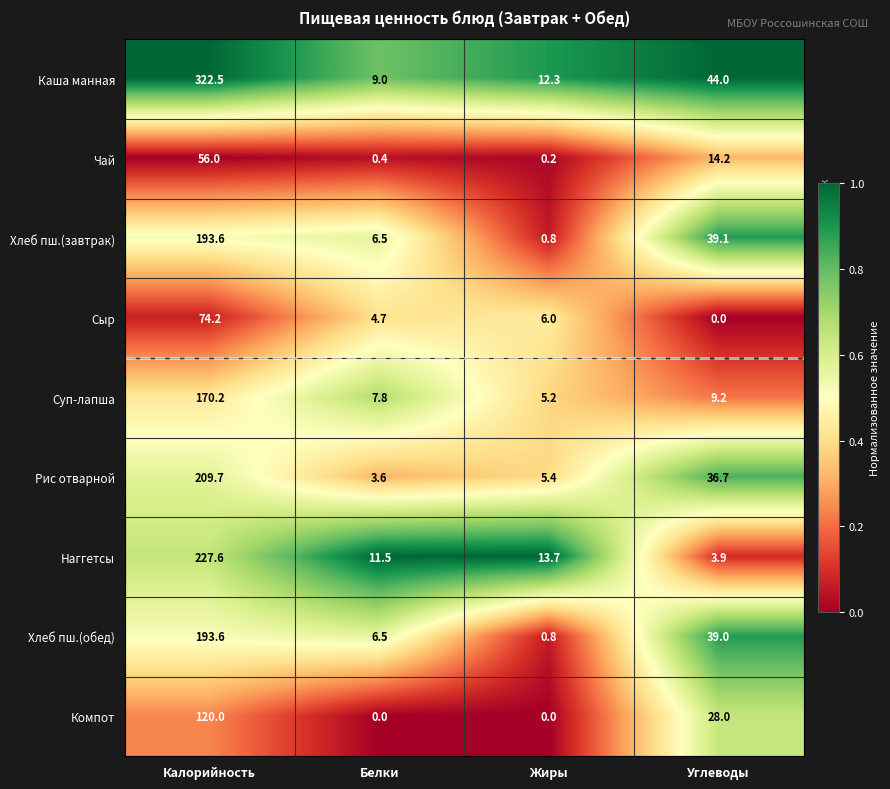

What is the maximum value shown in the chart?

322.5